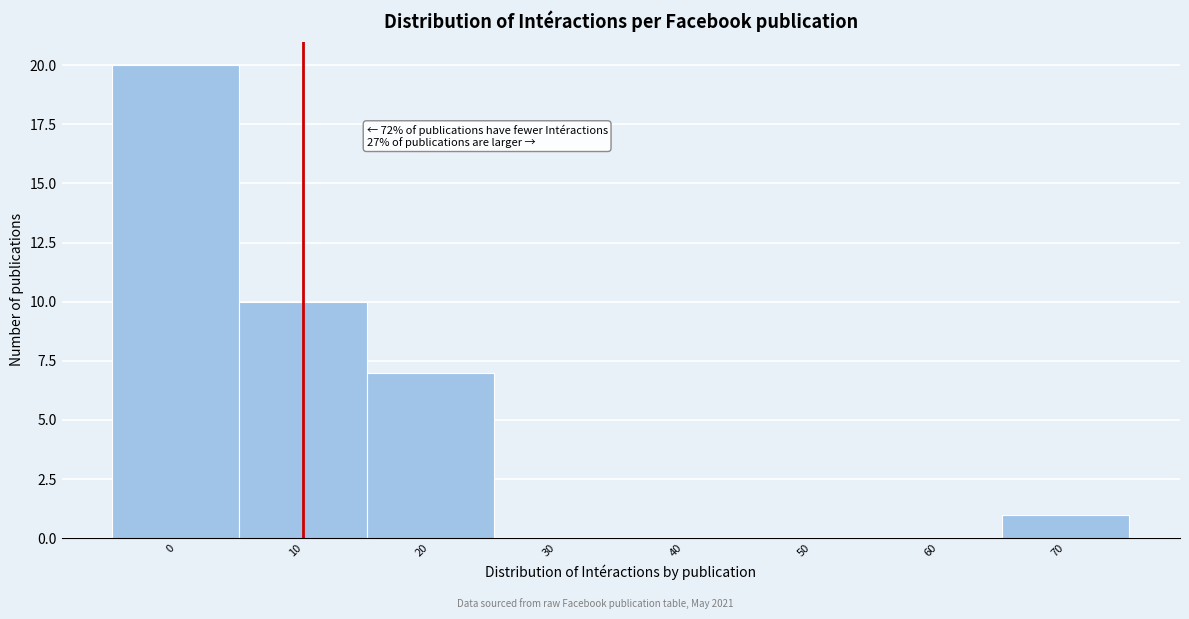

Reading right to left, extract all data points from this chart.

70=1	60=0	50=0	40=0	30=0	20=7	10=10	0=20